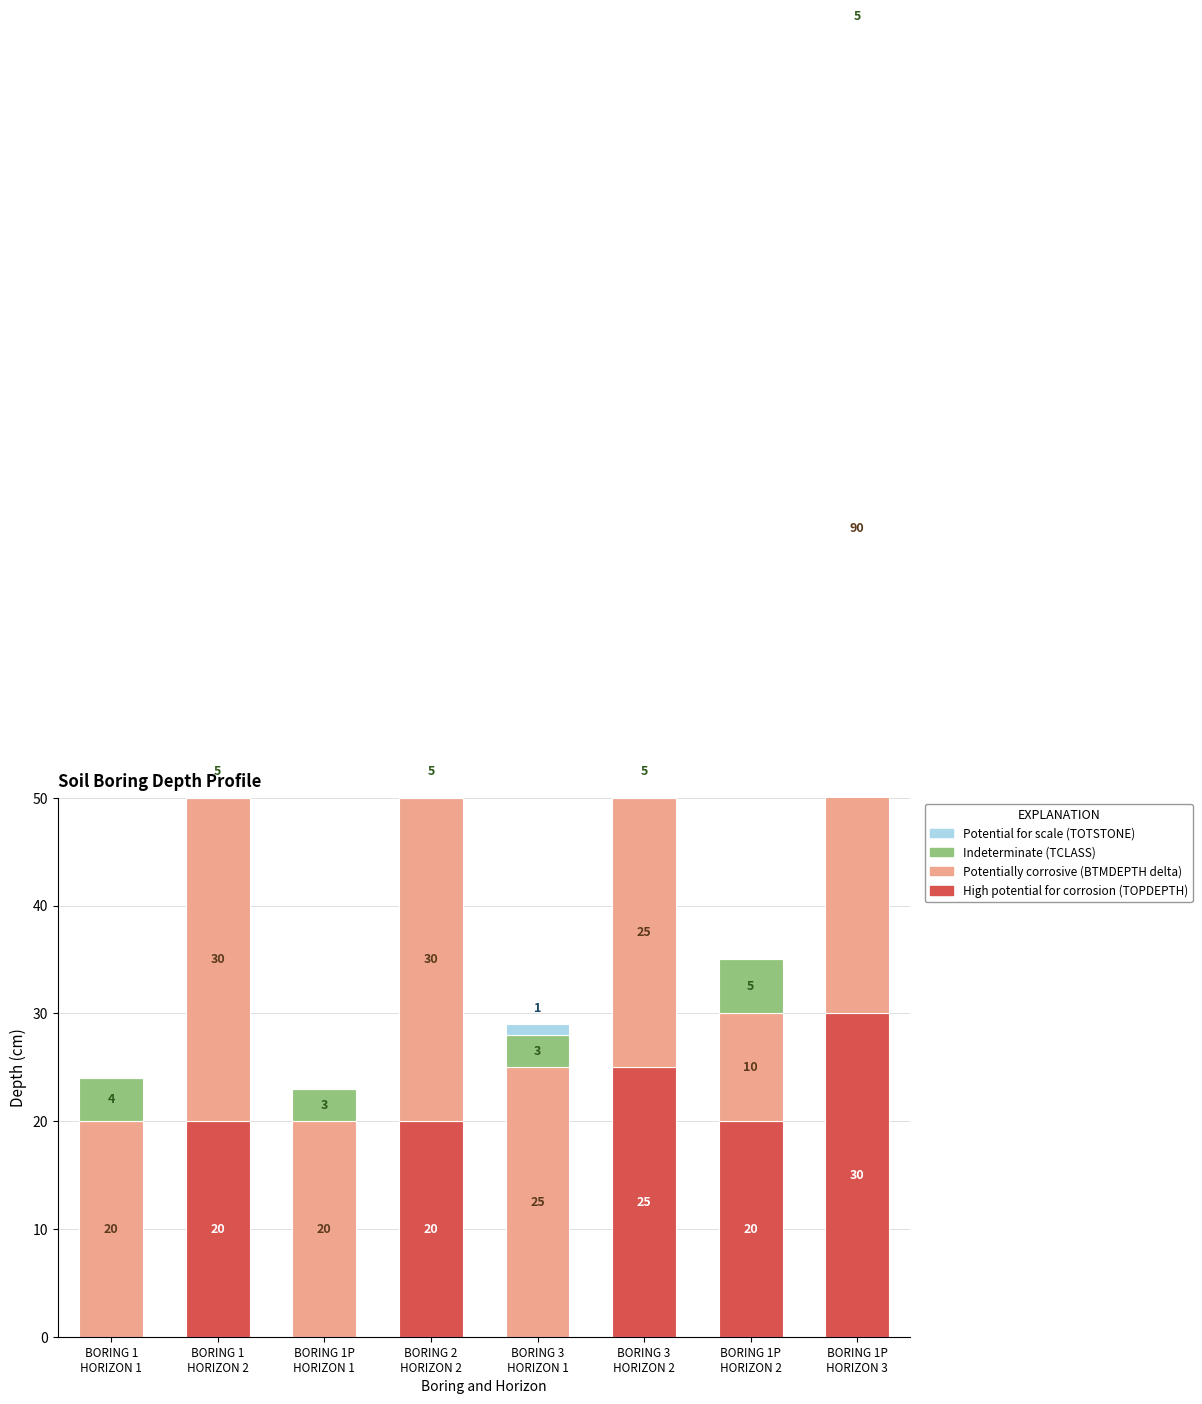

Which series has the largest total across all categories?

BTMDEPTH delta